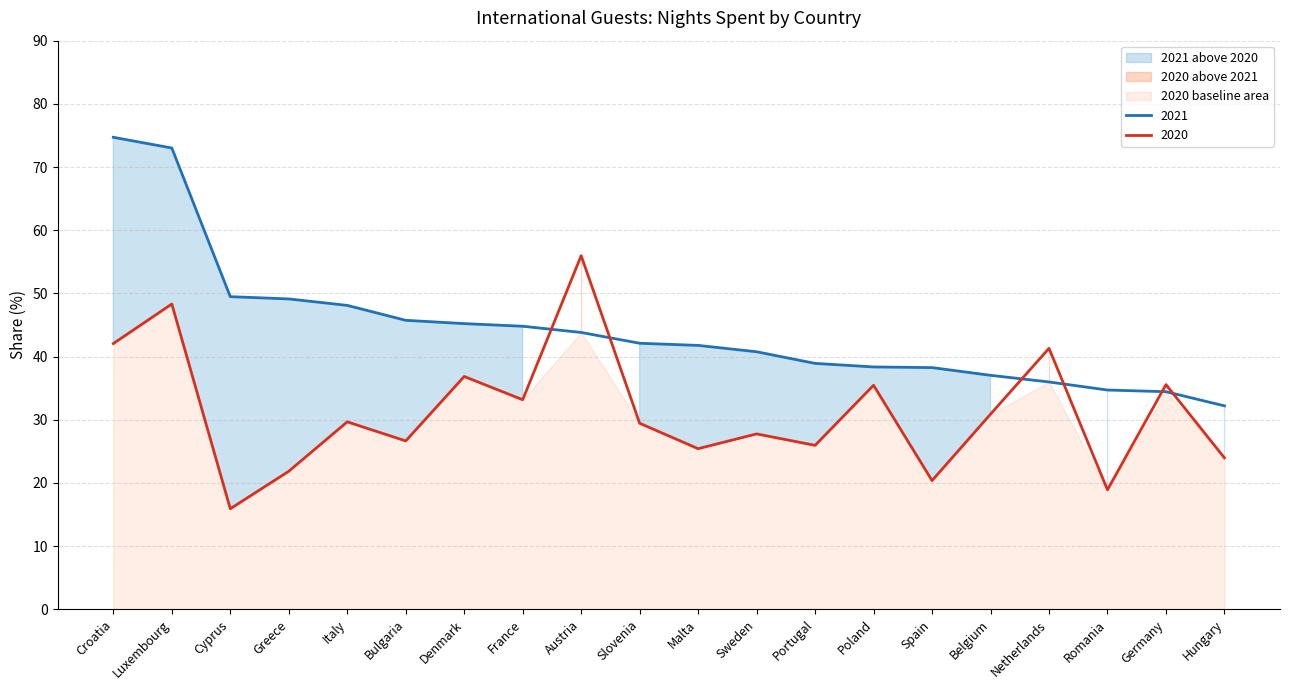

Where do 2021 and 2020 first cross each other?

France and Austria